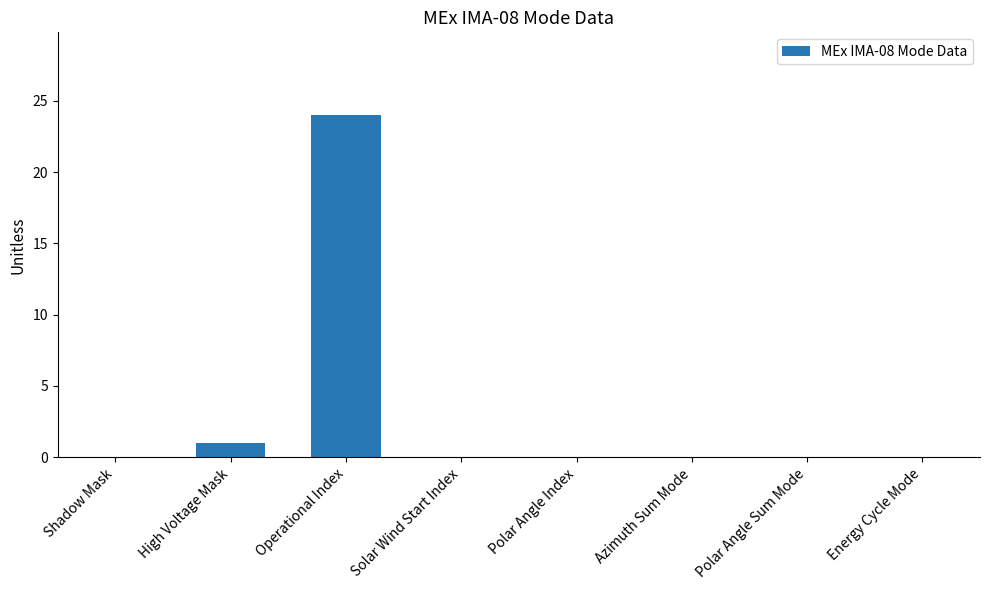

Count the number of categories in the chart.

8